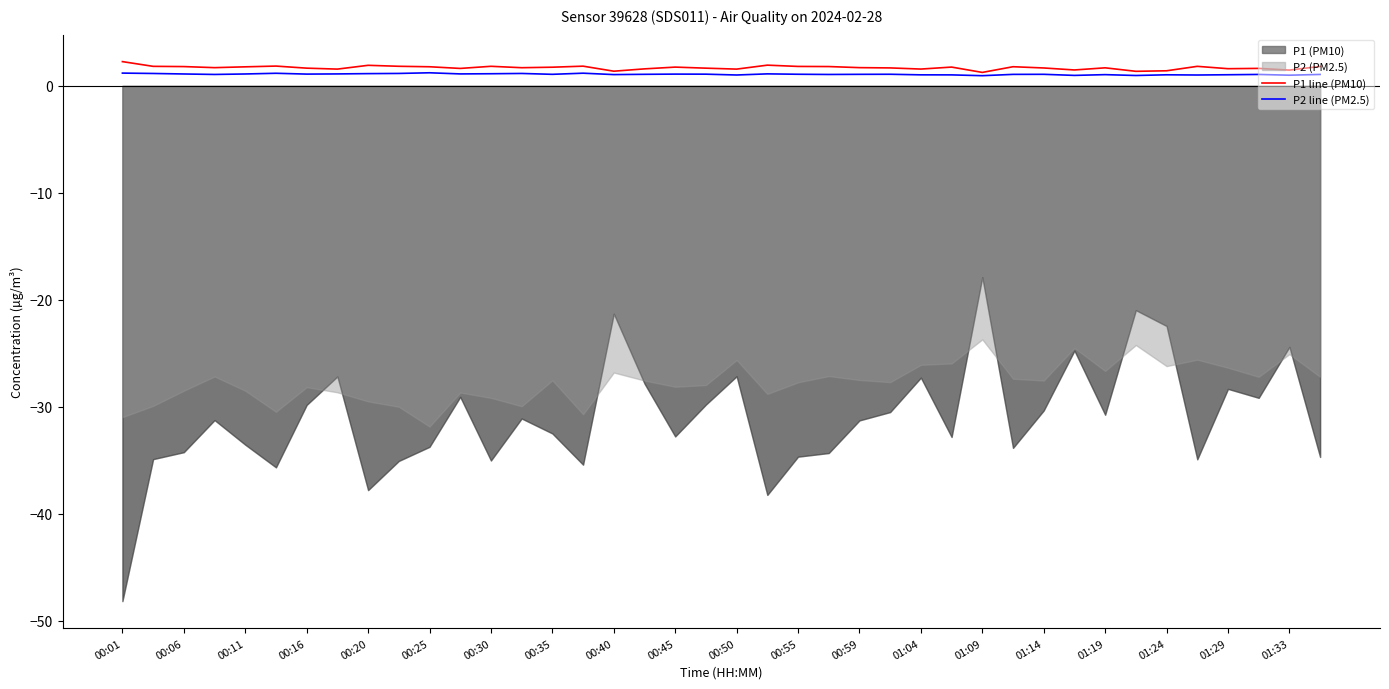

The P1 line (PM10) series shows 1.7 at 00:59. True or false?

True